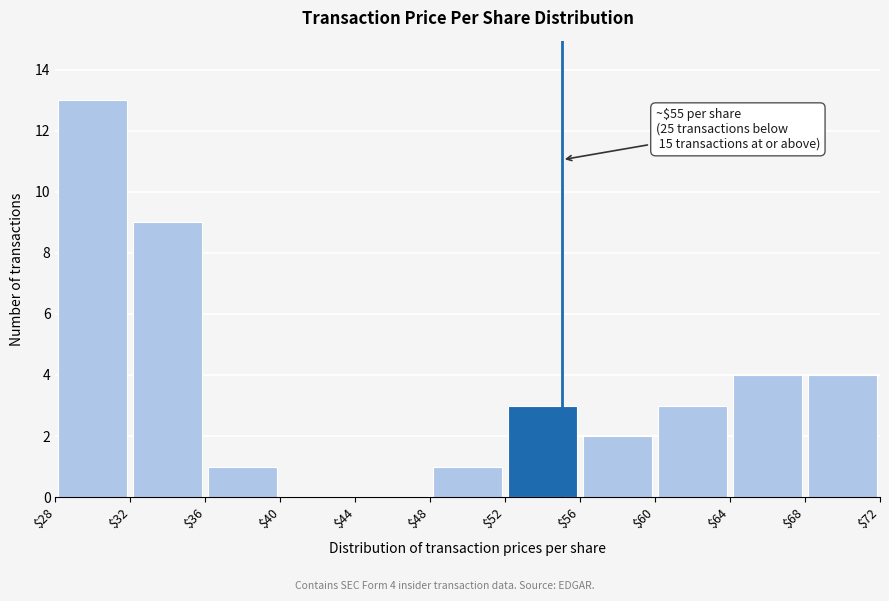

Over which range of the x-axis is the bar tallest?

$28 to $32